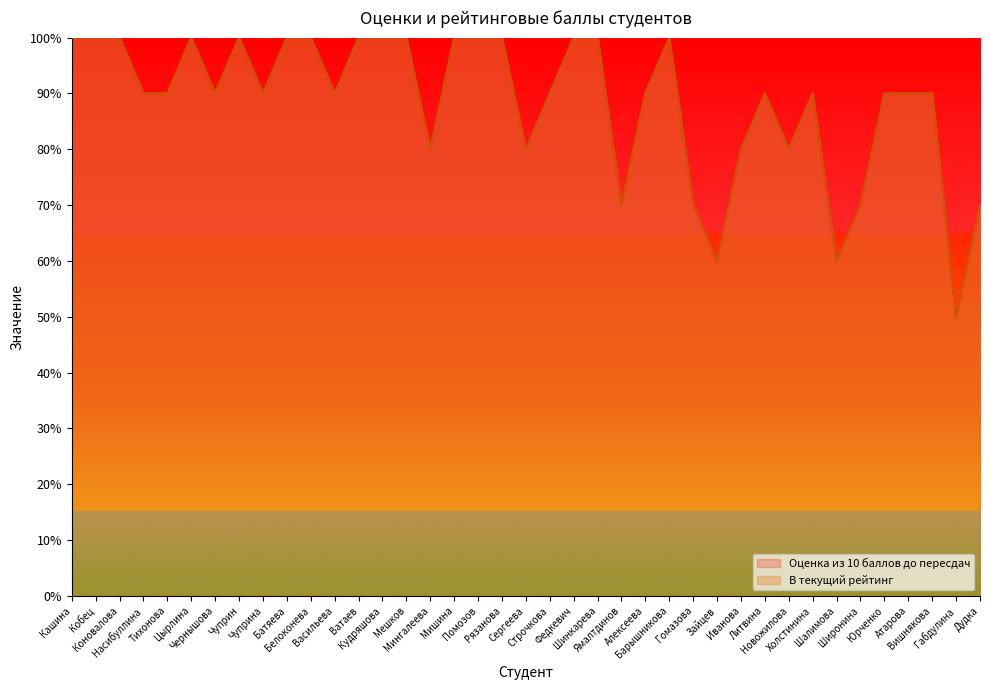

Is the value of Оценка из 10 баллов до пересдач at Барышникова greater than the value of В текущий рейтинг at Вишнякова?

Yes